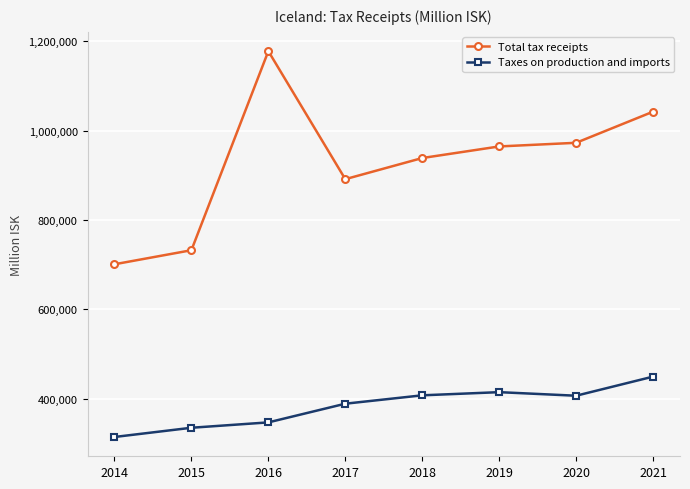

How many interior local peaks does the Taxes on production and imports series have?

1